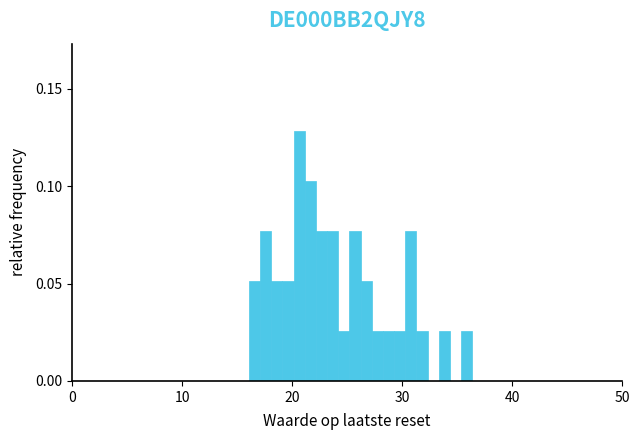

Read against the x-axis, roughly where is the centre of the tallest bar?

21